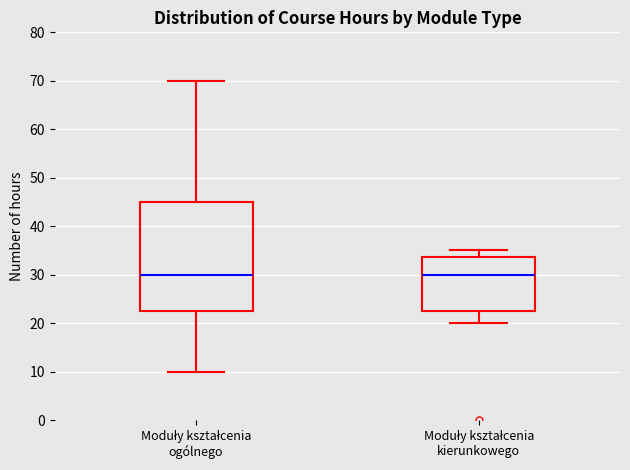

Where does the lower whisker of the box for Moduły kształcenia ogólnego end on the y-axis? The values are not printed on the chart, so give them approximately, as read against the axis.

10